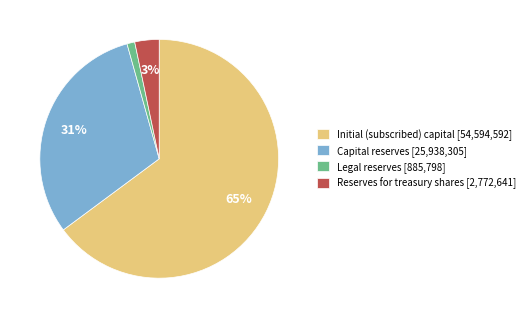

Which category has the biggest portion of the pie?

Initial (subscribed) capital